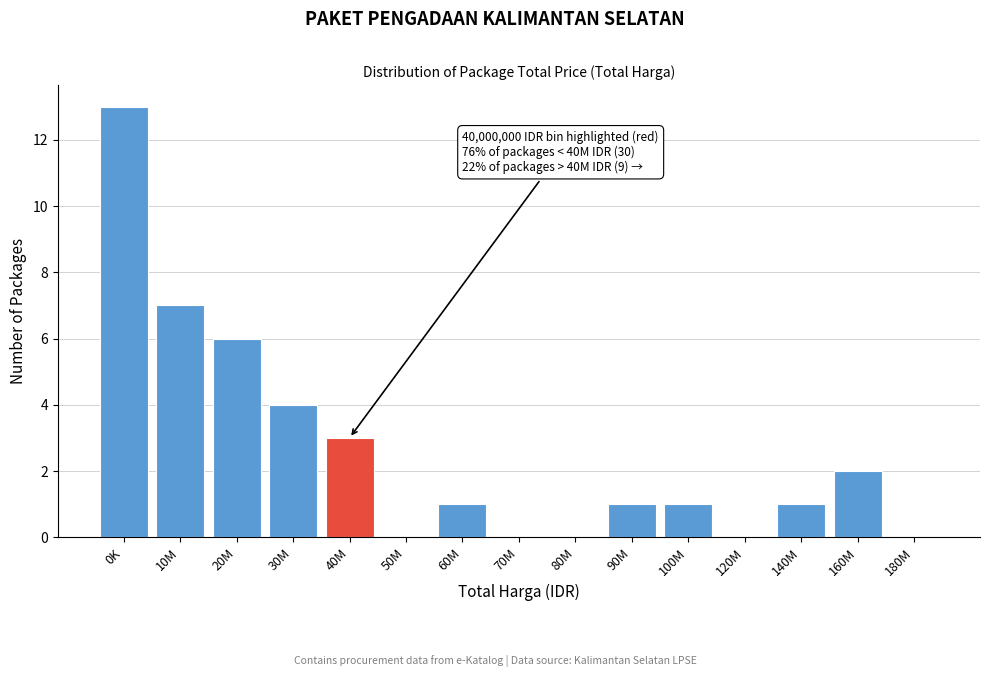

Reading left to right, extract all data points from this chart.

0K=13	10M=7	20M=6	30M=4	40M=3	50M=0	60M=1	70M=0	80M=0	90M=1	100M=1	120M=0	140M=1	160M=2	180M=0